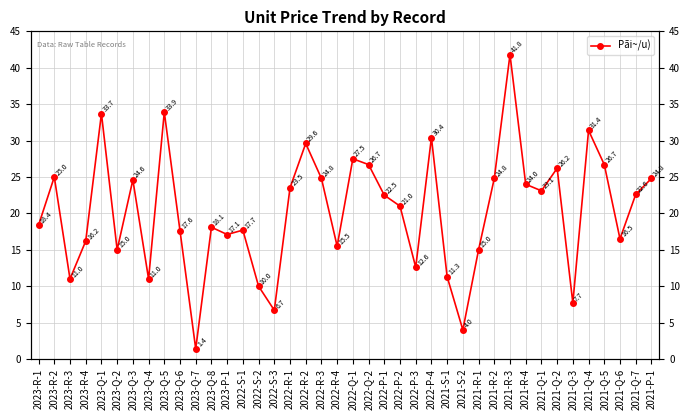

What is the change in value from 2022-R-4 to 2022-P-2?

+5.5